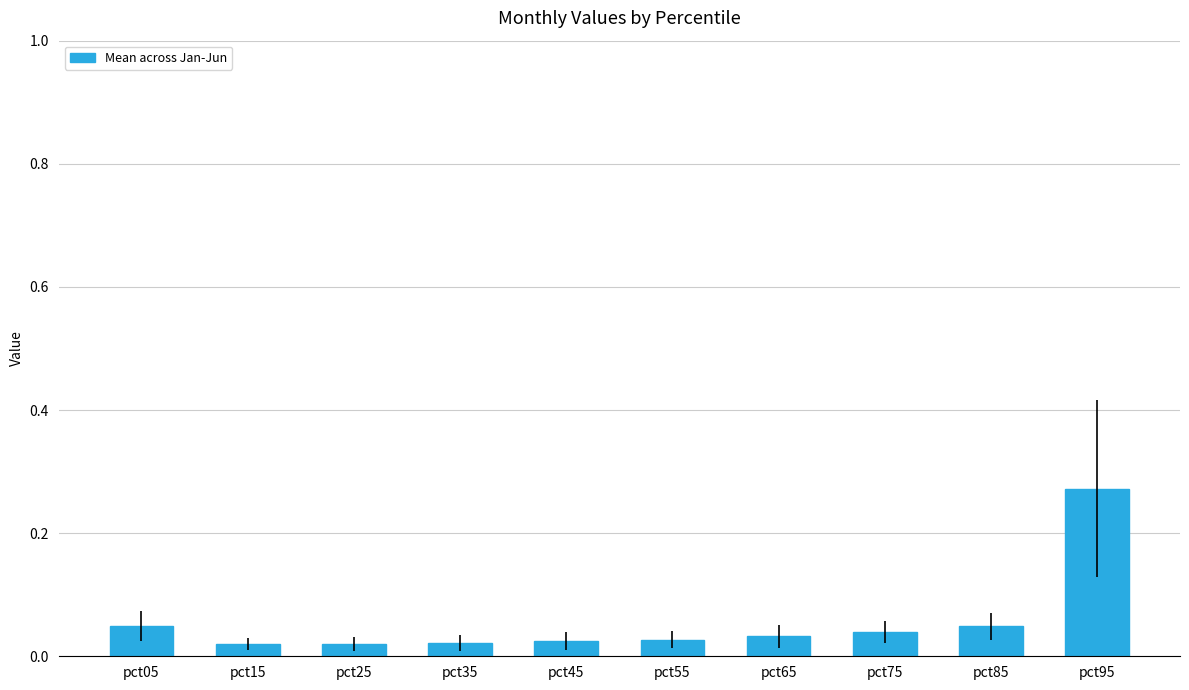

How many series are shown in this chart?

1